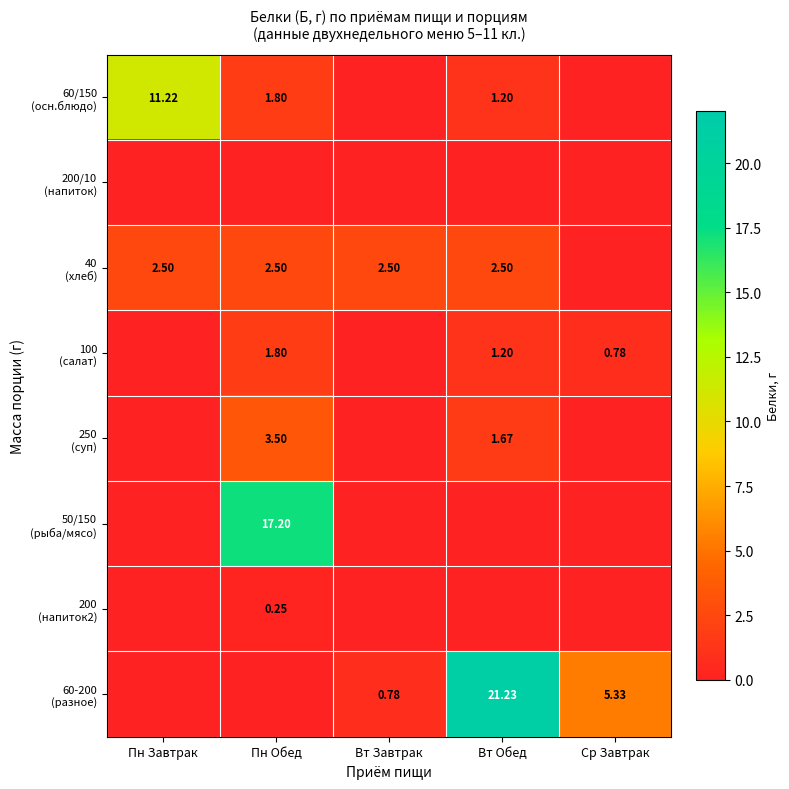

What is the difference between the 60/150 (осн.блюдо) values at Пн Обед and Вт Завтрак?

1.8